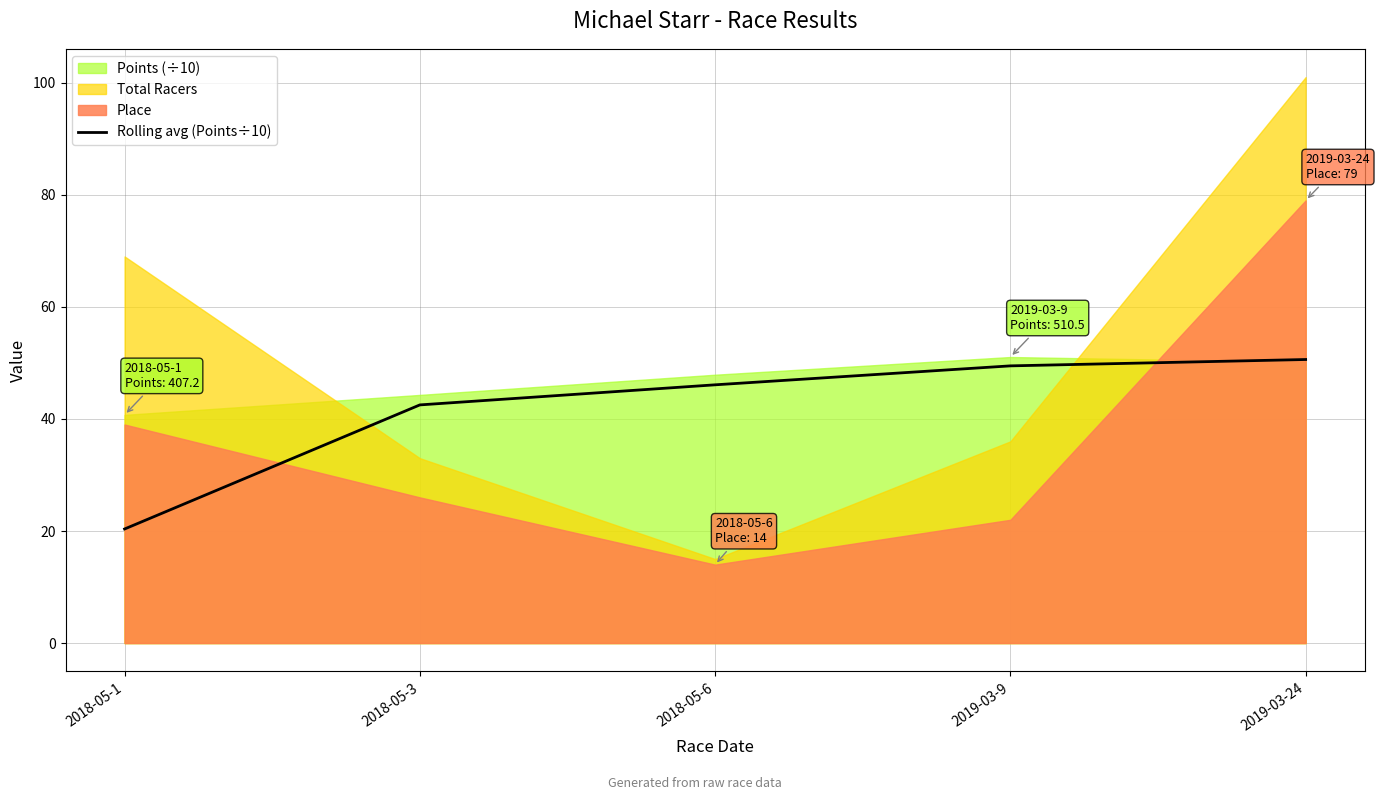

What position from the left is 2018-05-3?

2